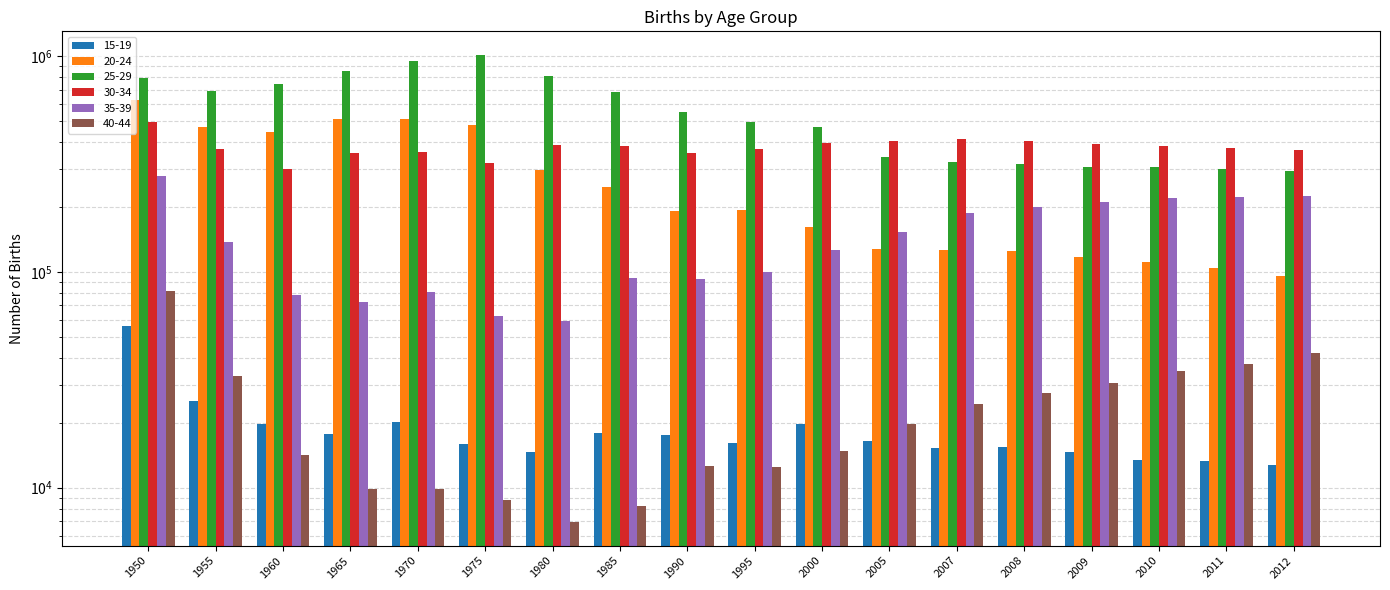

Is it true that 40-44 equals 45092 at 2008?

False